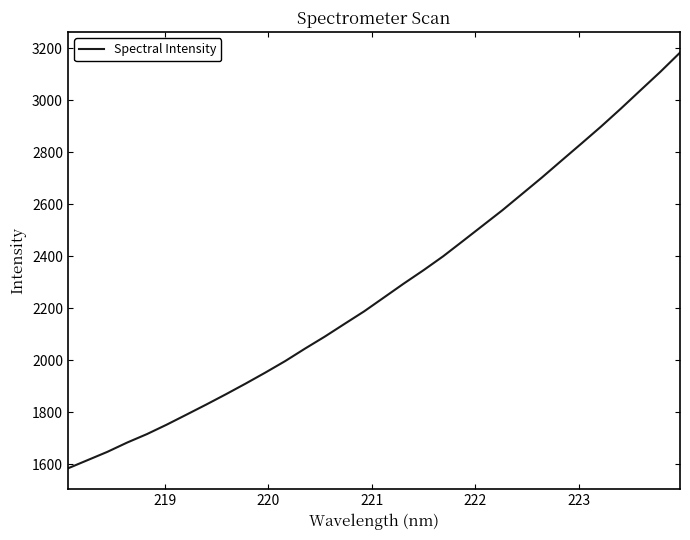

What is the greatest value displayed?

3183.6